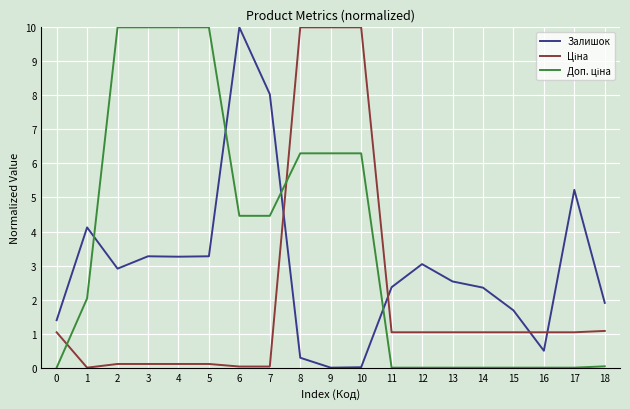

What is the maximum value shown in the chart?

10.0